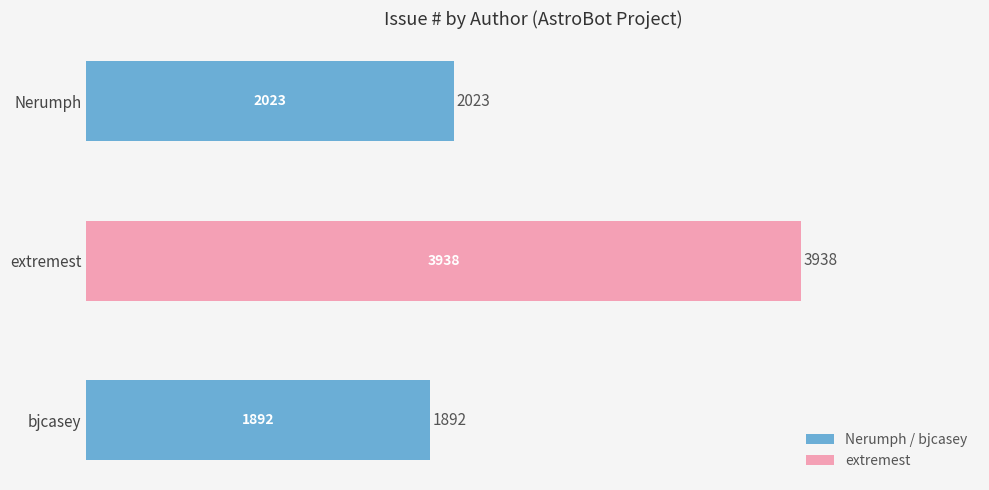

True or false: the data shows 3938 at extremest.

True